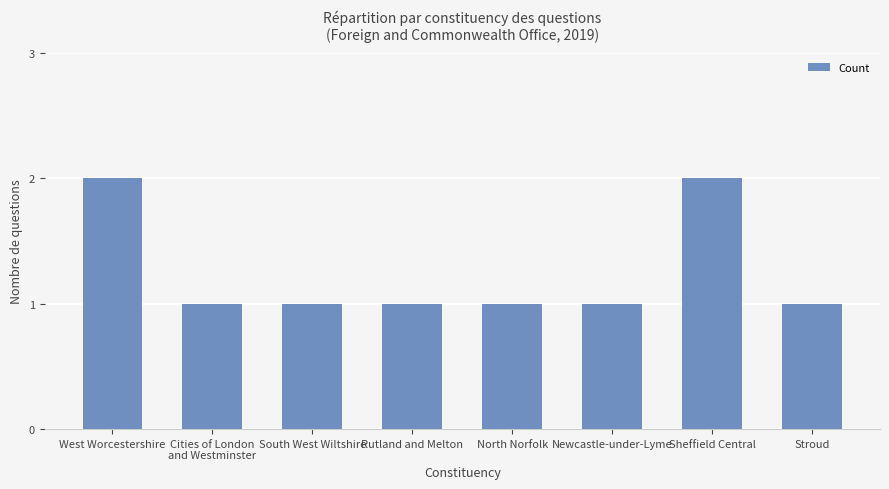

What is the label of the 2nd bar from the right?

Sheffield Central